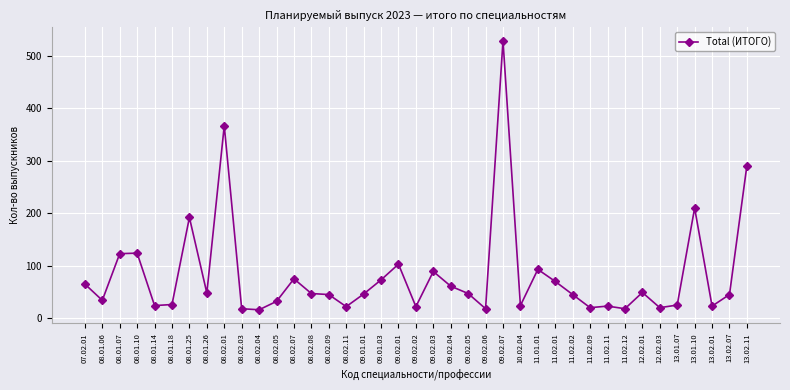

What is the label of the 23rd point from the right?

09.01.01